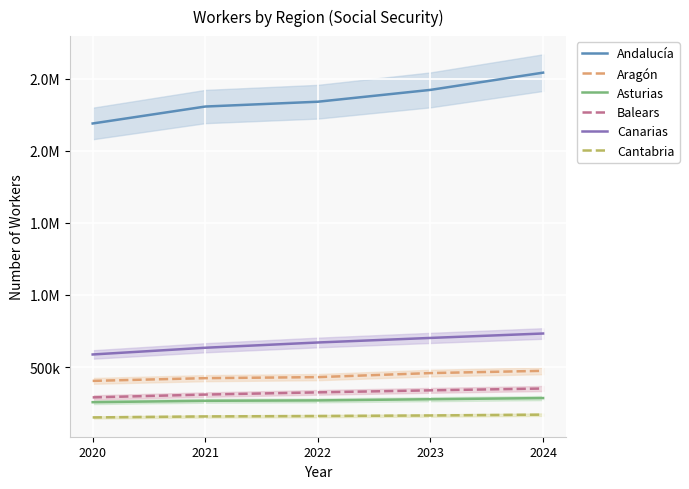

What is the average value of the Asturias series?

271282